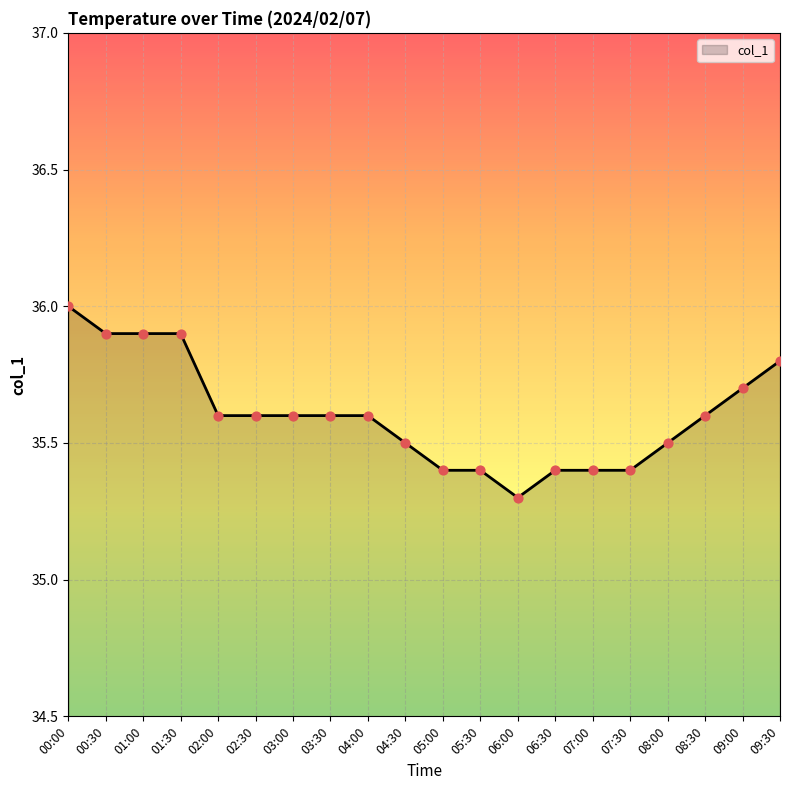

Between 09:30 and 07:30, which is larger?

09:30